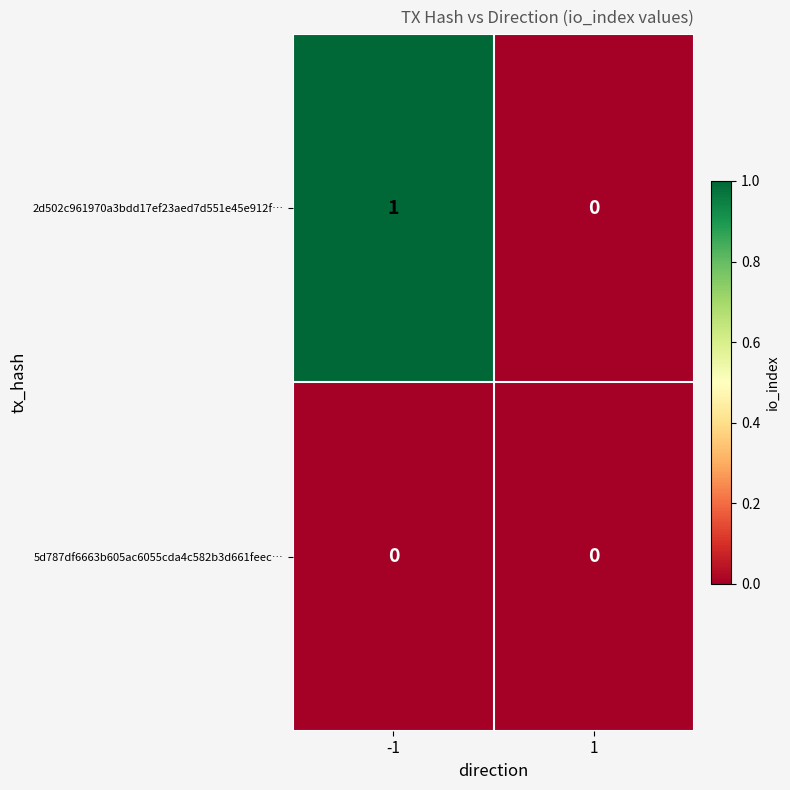

Reading left to right, list all the values displayed in this chart.

2d502c961970a3bdd17ef23aed7d551e45e912f…: 1	0
5d787df6663b605ac6055cda4c582b3d661feec…: 0	0